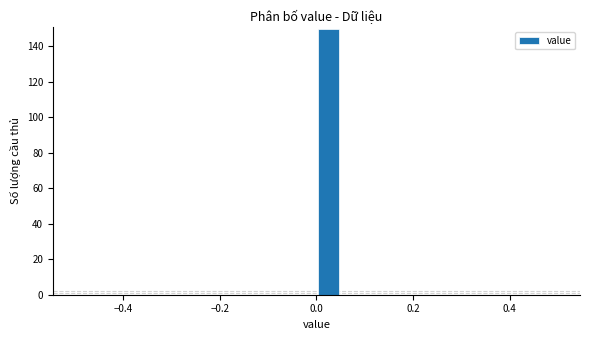

Read against the x-axis, roughly where is the centre of the tallest bar?

0.02